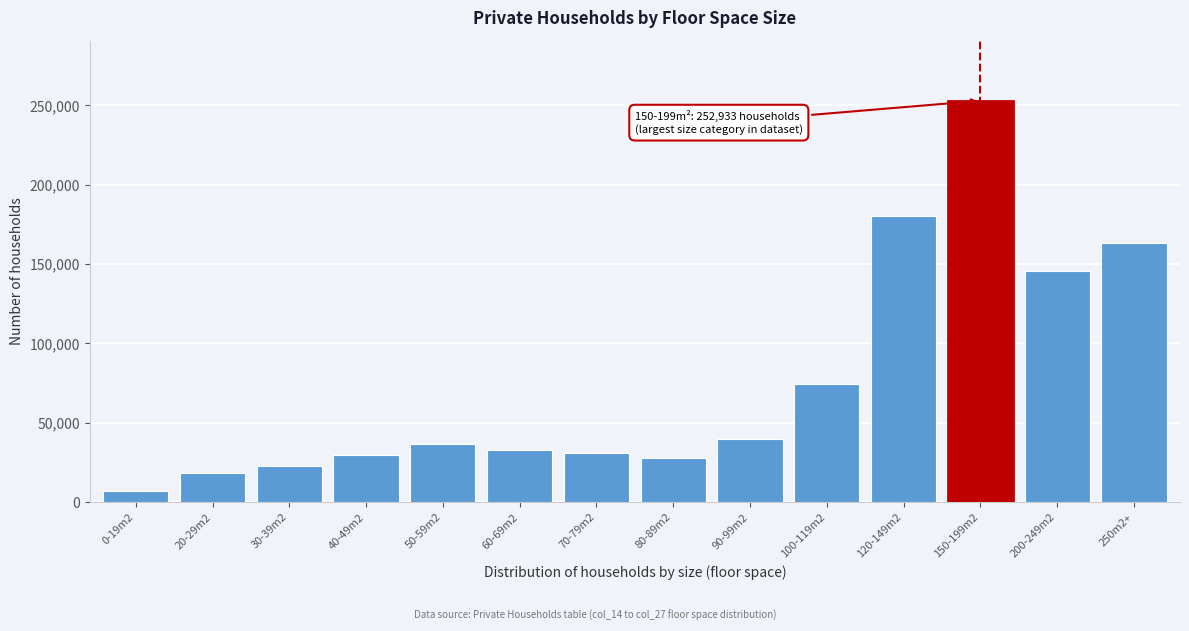

Reading left to right, list all the values displayed in this chart.

0-19m2=7016	20-29m2=18576	30-39m2=22654	40-49m2=29382	50-59m2=36339	60-69m2=32876	70-79m2=30672	80-89m2=27883	90-99m2=39595	100-119m2=74331	120-149m2=180142	150-199m2=252933	200-249m2=145364	250m2+=163574